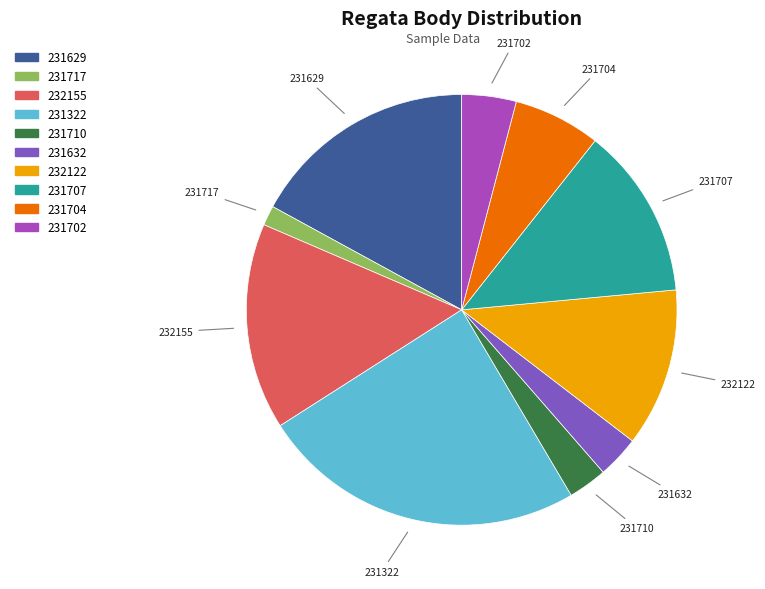

Is it true that 231629 is 17% of the pie?

True